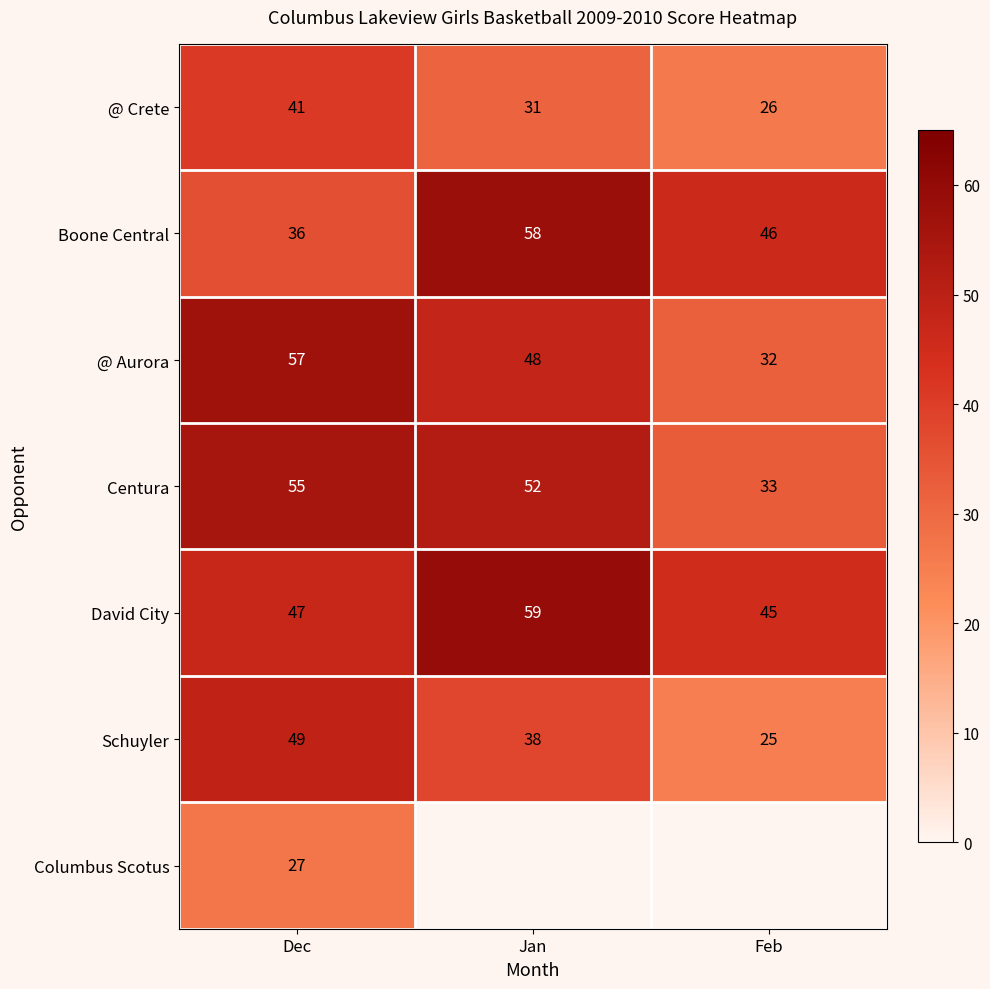

What is the difference between the David City values at Feb and Jan?

14